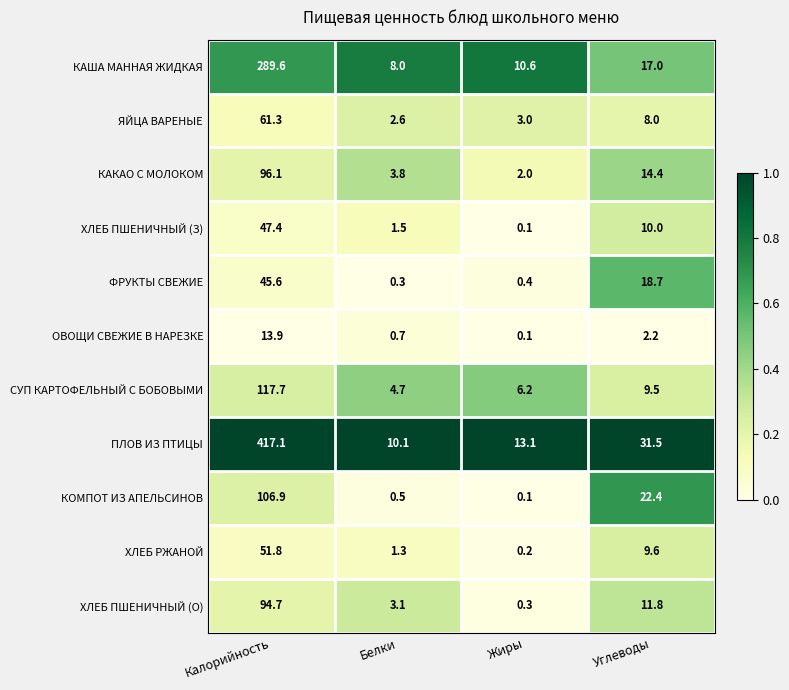

List the labels in order of ПЛОВ ИЗ ПТИЦЫ value, largest first.

Калорийность, Углеводы, Жиры, Белки